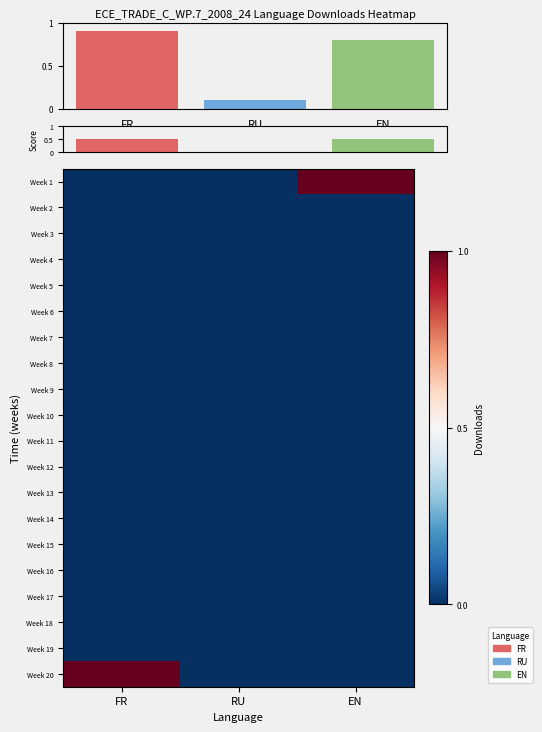

Reading right to left, list all the values displayed in this chart.

Week 1: EN=1	RU=0	FR=0
Week 2: EN=0	RU=0	FR=0
Week 3: EN=0	RU=0	FR=0
Week 4: EN=0	RU=0	FR=0
Week 5: EN=0	RU=0	FR=0
Week 6: EN=0	RU=0	FR=0
Week 7: EN=0	RU=0	FR=0
Week 8: EN=0	RU=0	FR=0
Week 9: EN=0	RU=0	FR=0
Week 10: EN=0	RU=0	FR=0
Week 11: EN=0	RU=0	FR=0
Week 12: EN=0	RU=0	FR=0
Week 13: EN=0	RU=0	FR=0
Week 14: EN=0	RU=0	FR=0
Week 15: EN=0	RU=0	FR=0
Week 16: EN=0	RU=0	FR=0
Week 17: EN=0	RU=0	FR=0
Week 18: EN=0	RU=0	FR=0
Week 19: EN=0	RU=0	FR=0
Week 20: EN=0	RU=0	FR=1